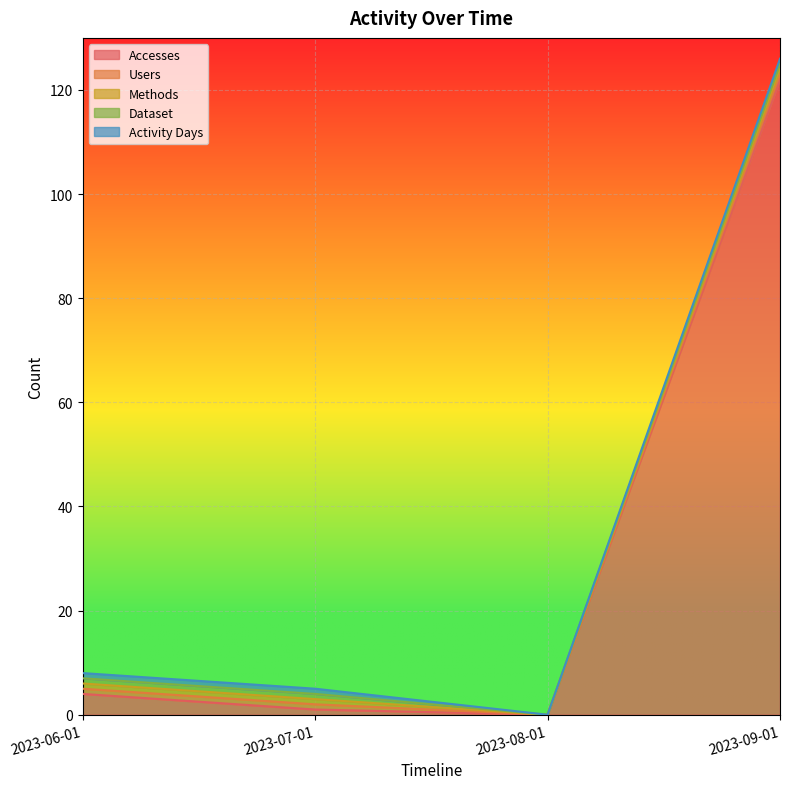

The Users series shows 1 at 2023-07-01. True or false?

True